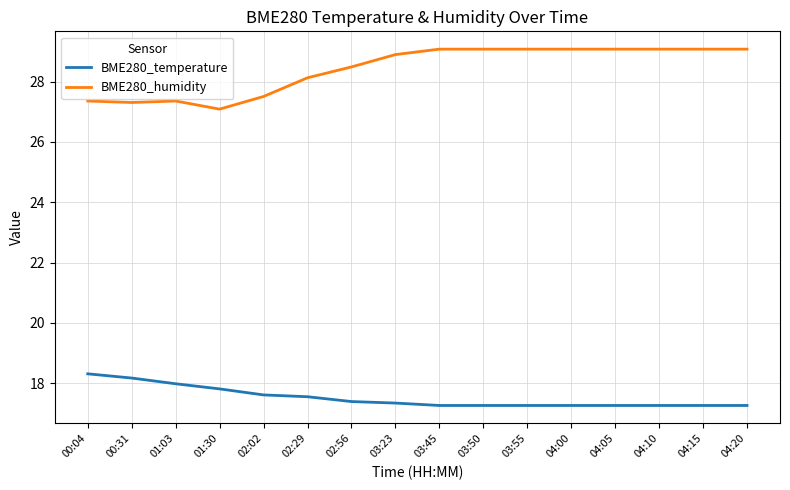

What is the lowest value of the BME280_humidity series?

27.1